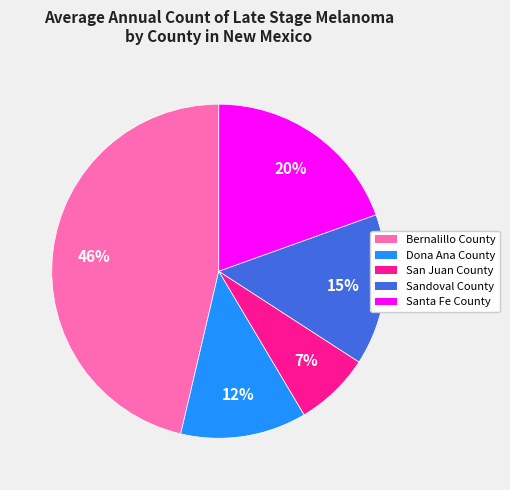

Which has a higher value, Dona Ana County or Bernalillo County?

Bernalillo County